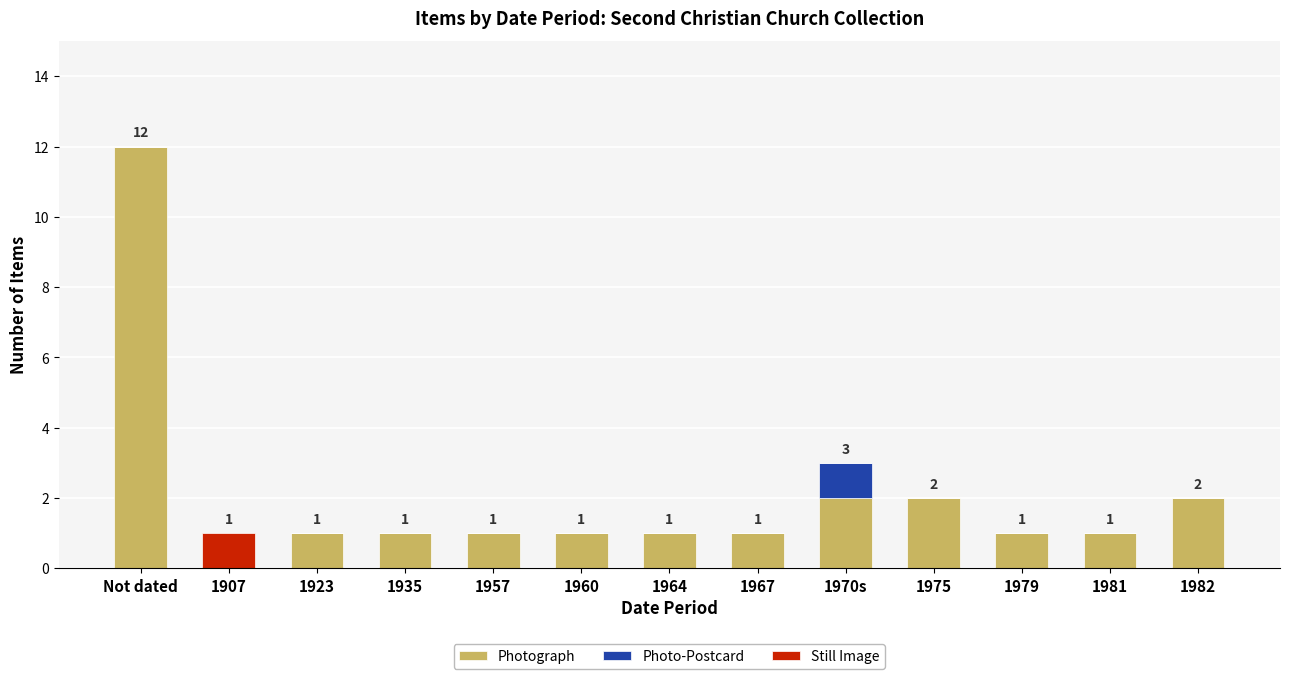

At which label does Photograph reach its peak?

Not dated